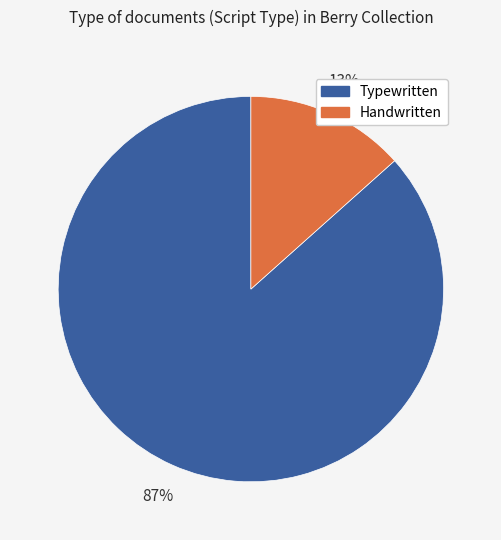

Is there a majority slice in this chart?

Yes